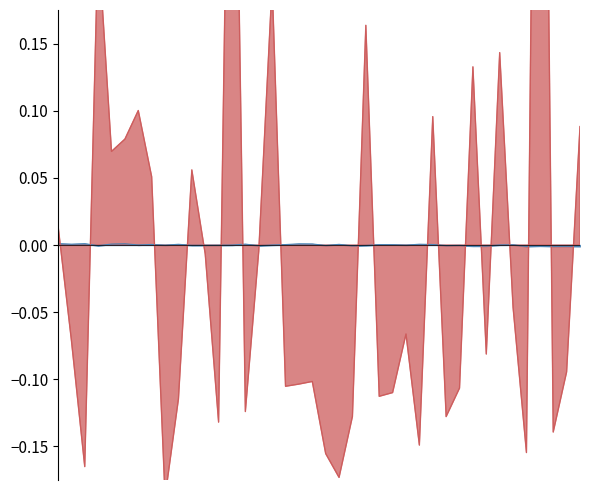

How many interior local peaks does the number series have?

13